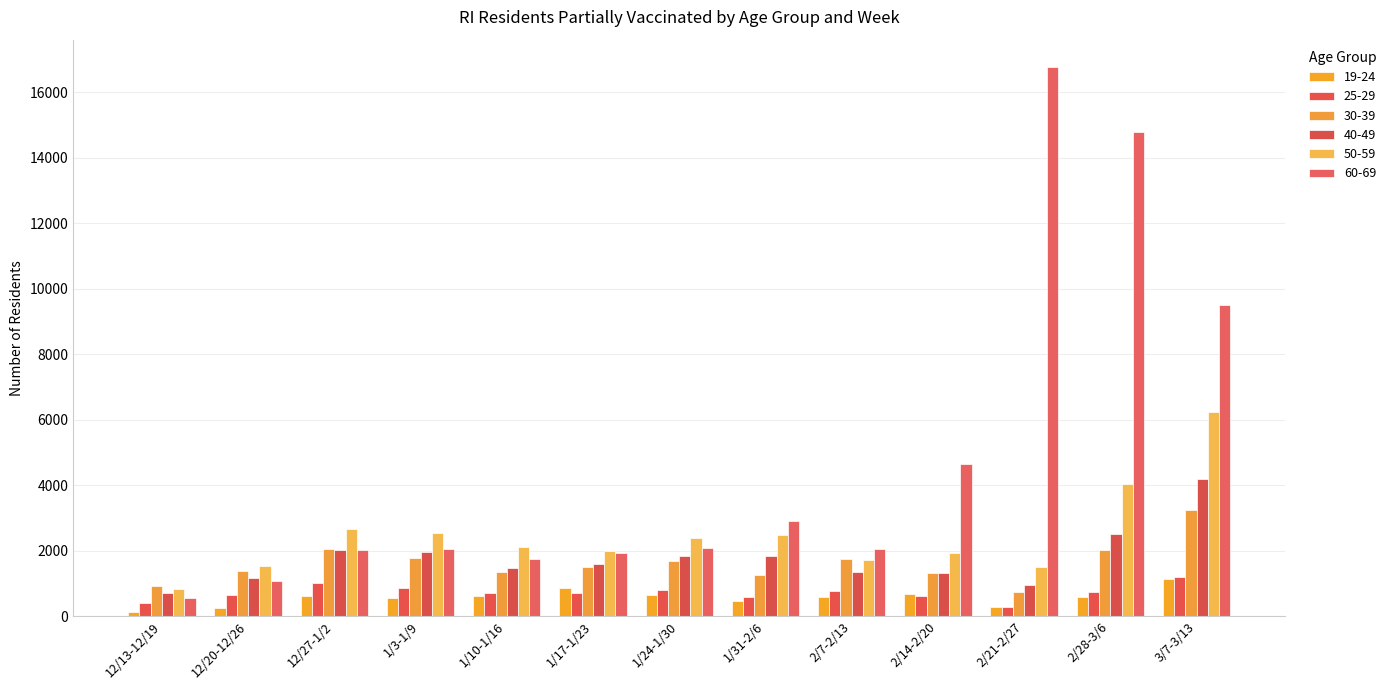

How many series are shown in this chart?

6